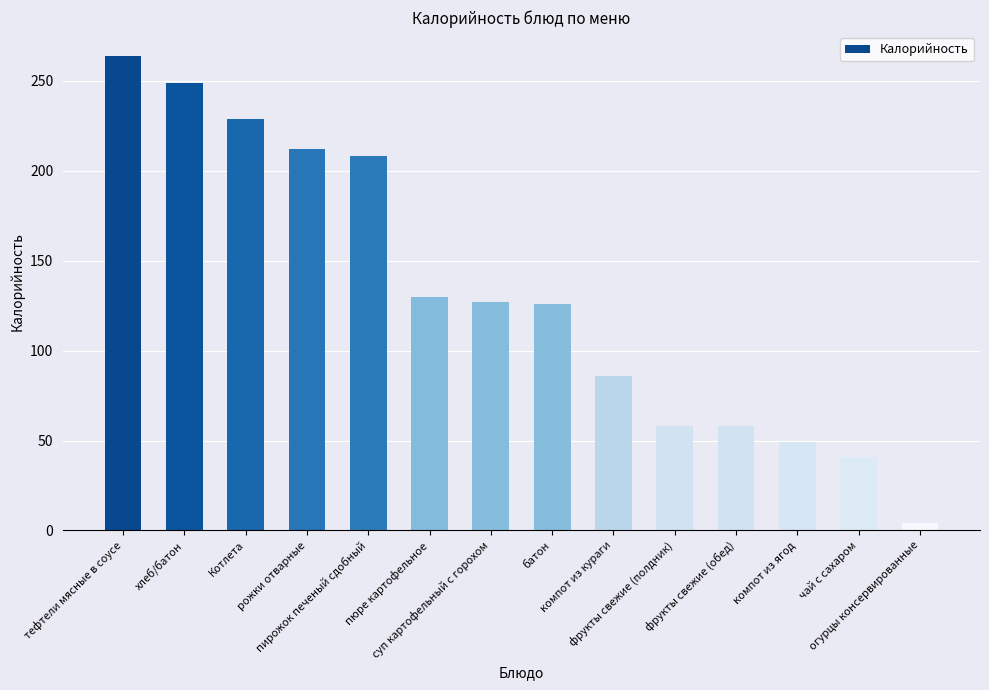

What is the change in value from пирожок печеный сдобный to фрукты свежие (полдник)?

-150